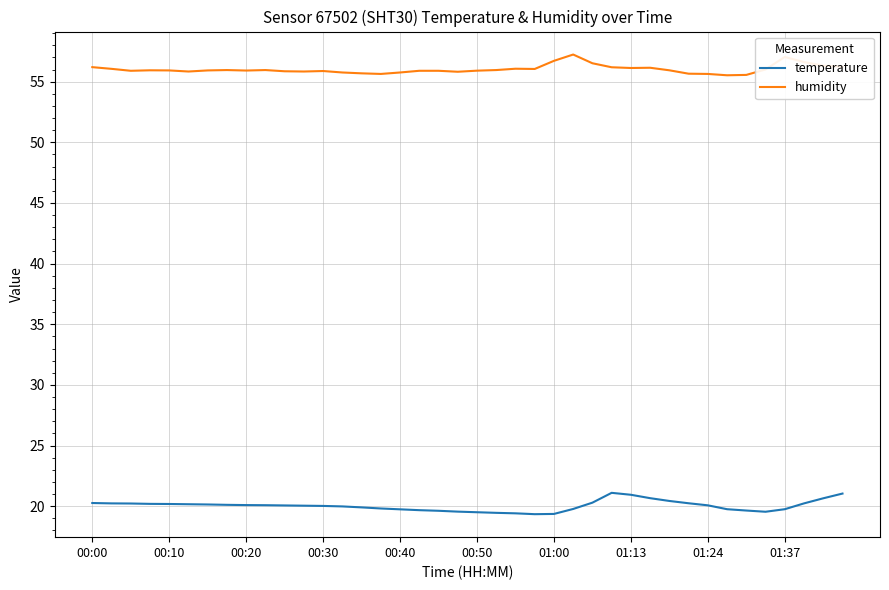

What is the maximum value shown in the chart?

57.2